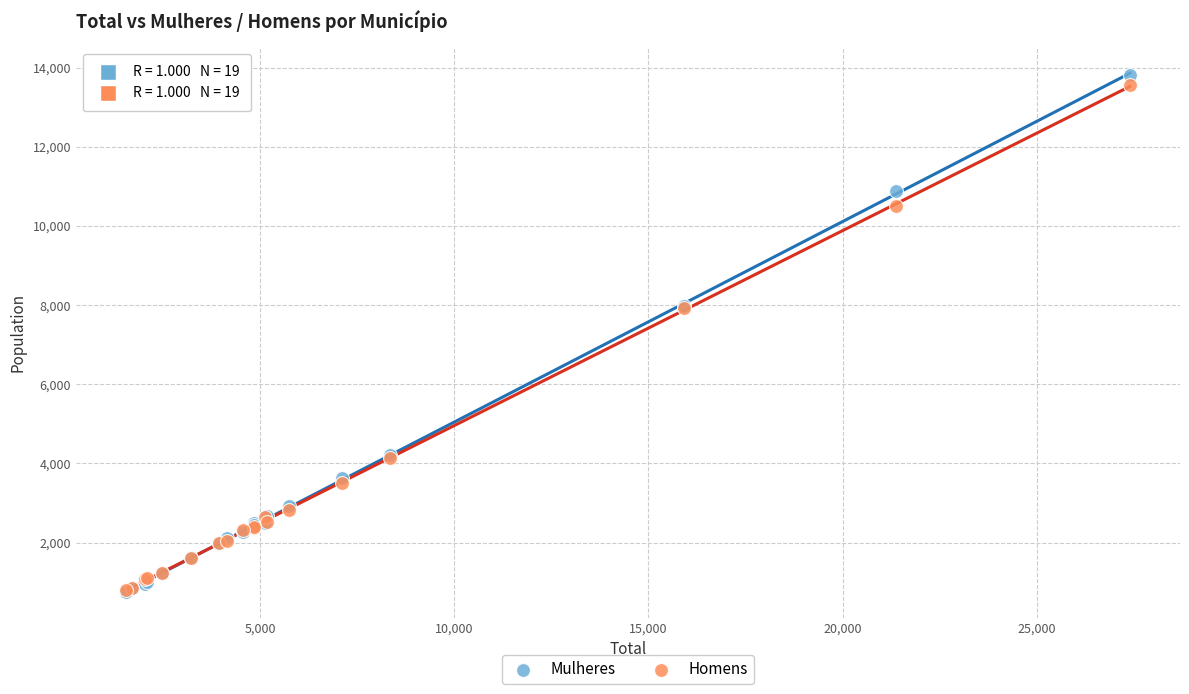

Which series reaches the maximum Y coordinate?

Mulheres